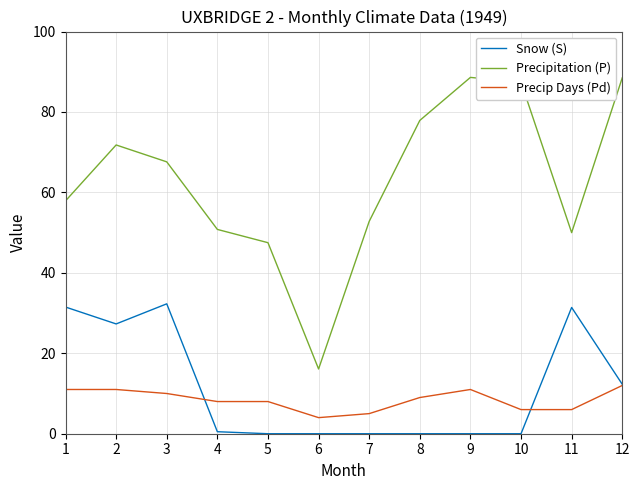

At 2, list the series in order from smallest to largest.

Precip Days (Pd), Snow (S), Precipitation (P)